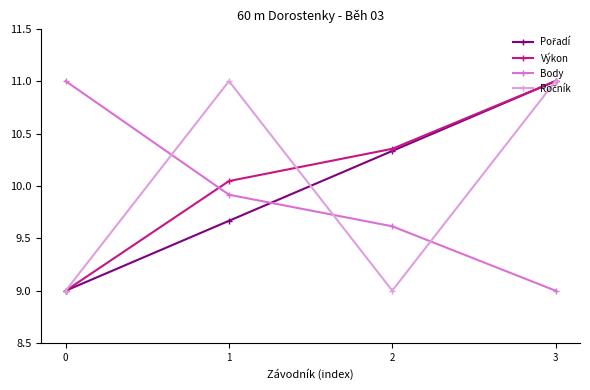

Does the chart display data point markers on the line(s)?

Yes